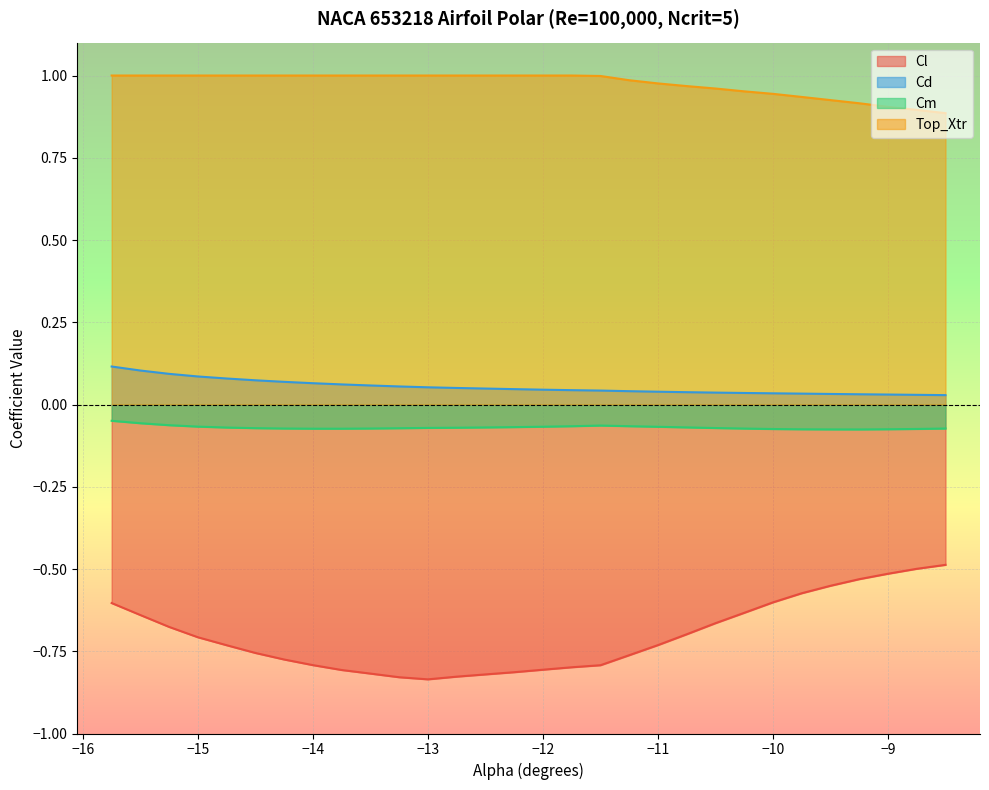

True or false: Cl and Cd intersect in this chart.

False